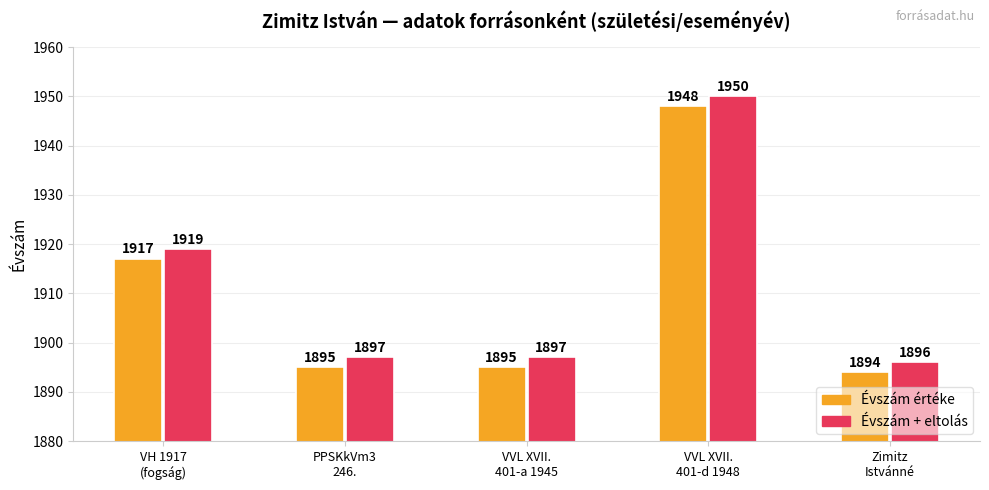

Reading left to right, transcribe all the data shown in this chart.

Évszám értéke: 1917	1895	1895	1948	1894
Évszám + eltolás: 1919	1897	1897	1950	1896